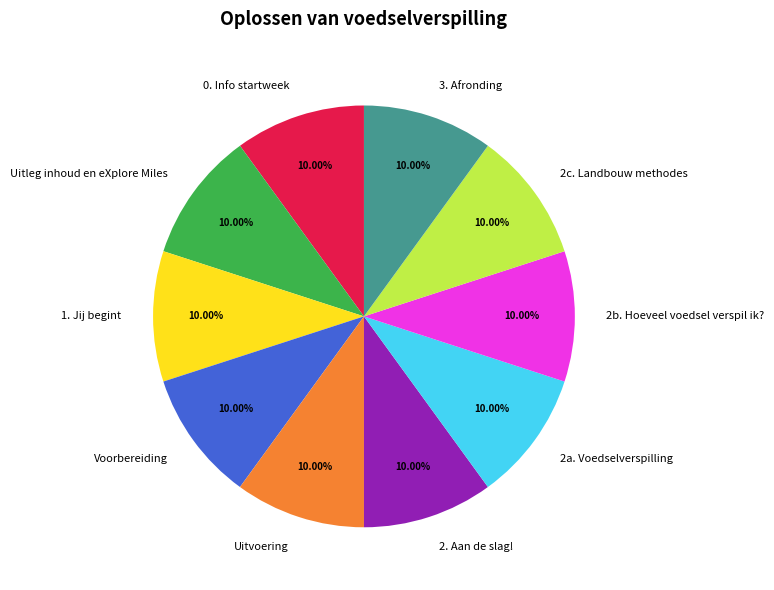

Approximately how many times larger is the value at 3. Afronding compared to 2. Aan de slag!?

1.0